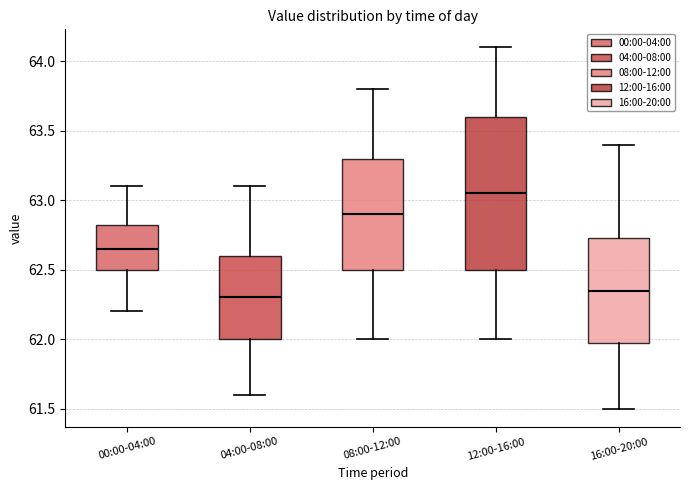

Comparing the boxes themselves (not the whiskers), which one is the tallest?

12:00-16:00